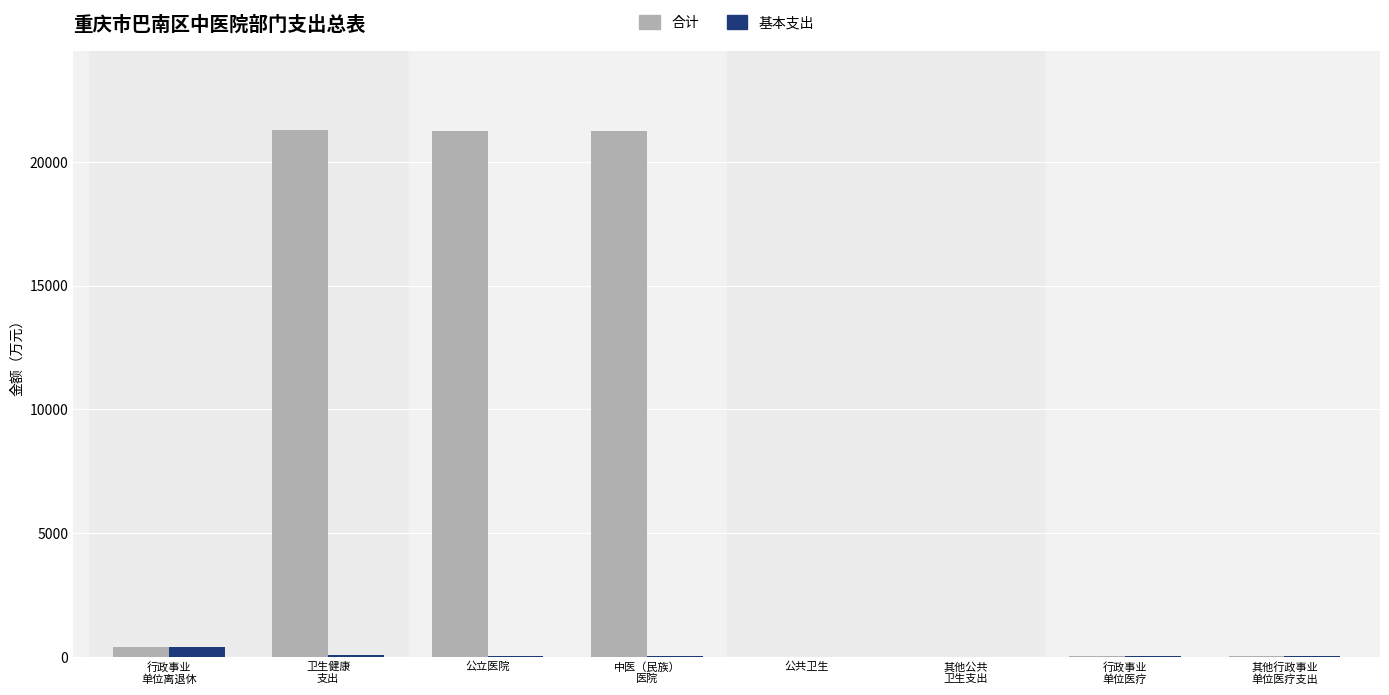

How many values in the 基本支出 series exceed 46?

4